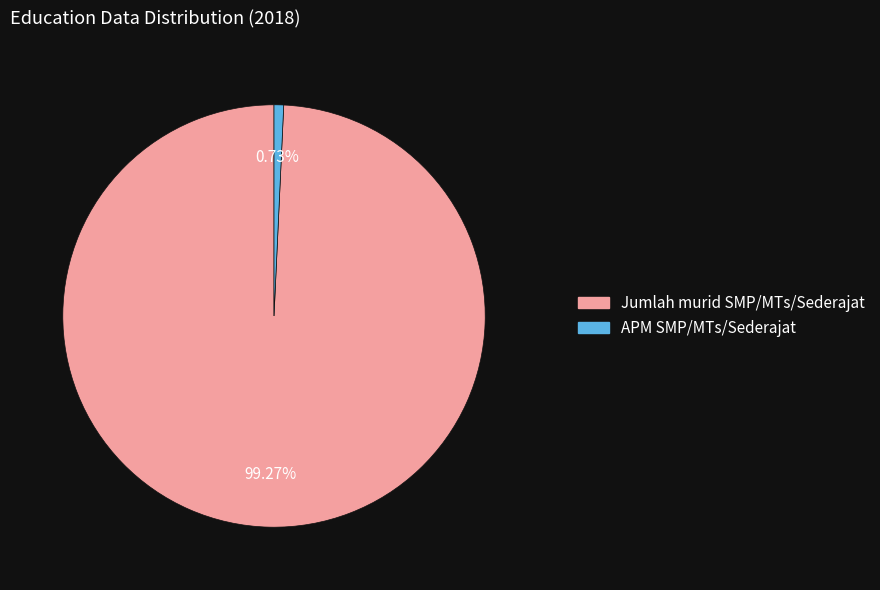

Which category has the smallest portion of the pie?

APM SMP/MTs/Sederajat